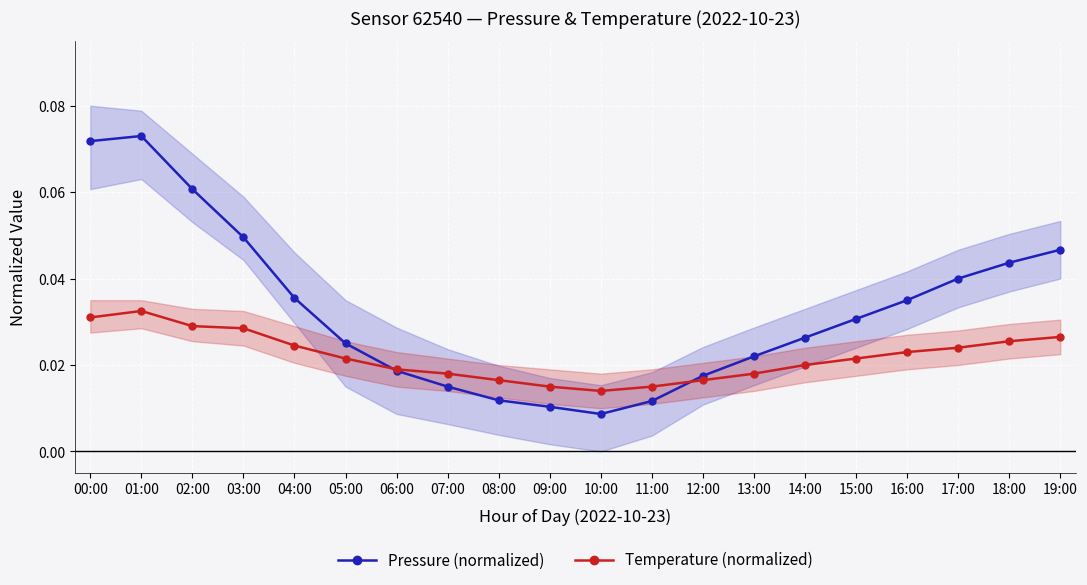

How many Temperature (normalized) values are between 0 and 1?

20